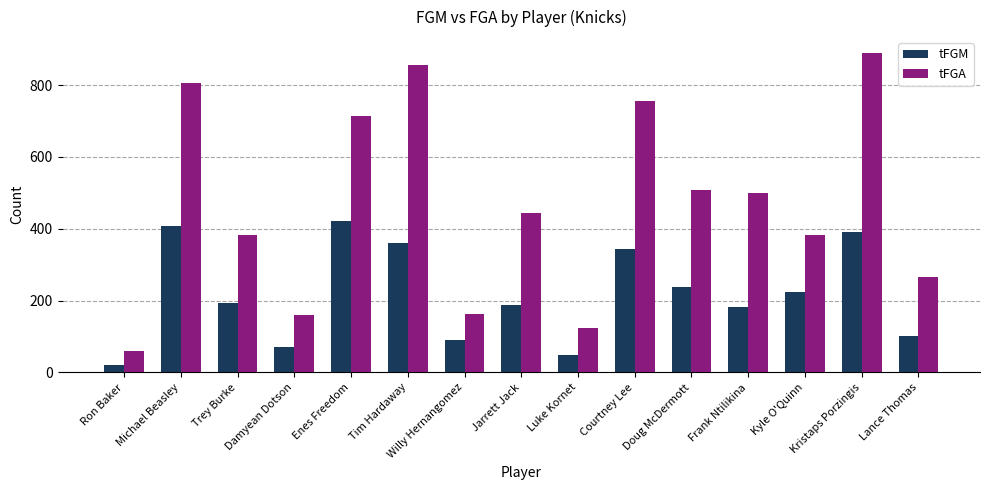

What is the sum of the tFGM values at Tim Hardaway and Doug McDermott?

597